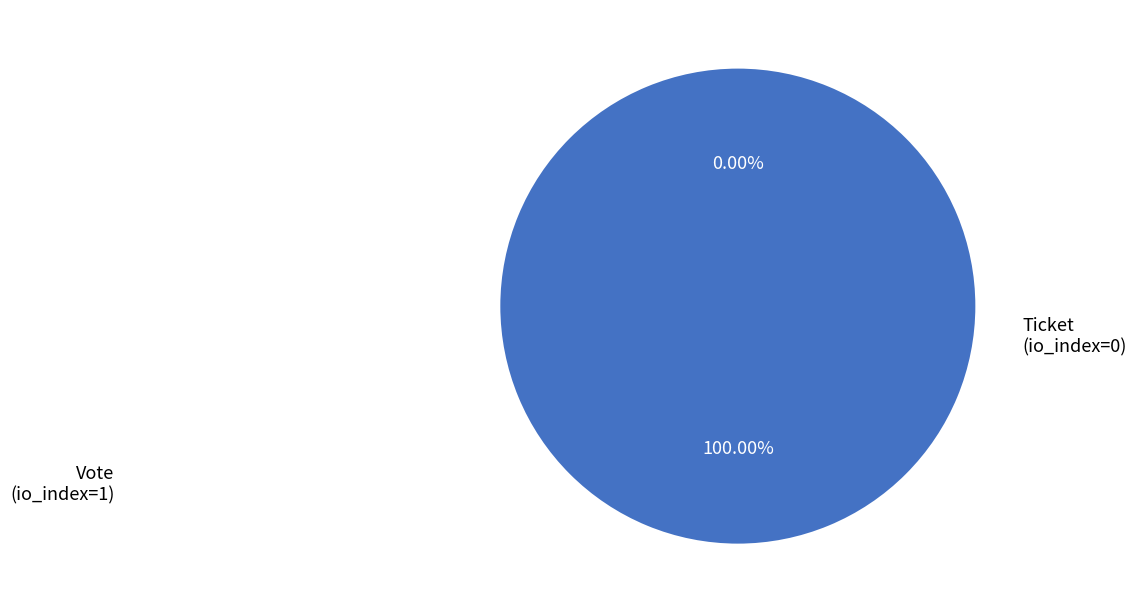

Which category has the smallest portion of the pie?

Ticket (io_index=0)